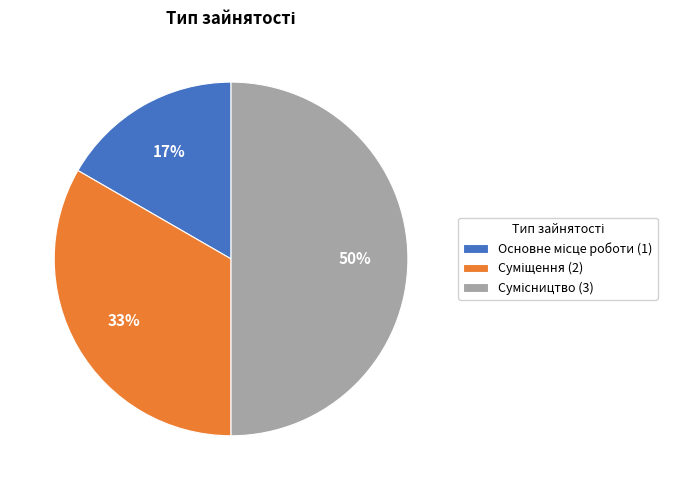

To the nearest percent, what is the average slice percentage?

33%